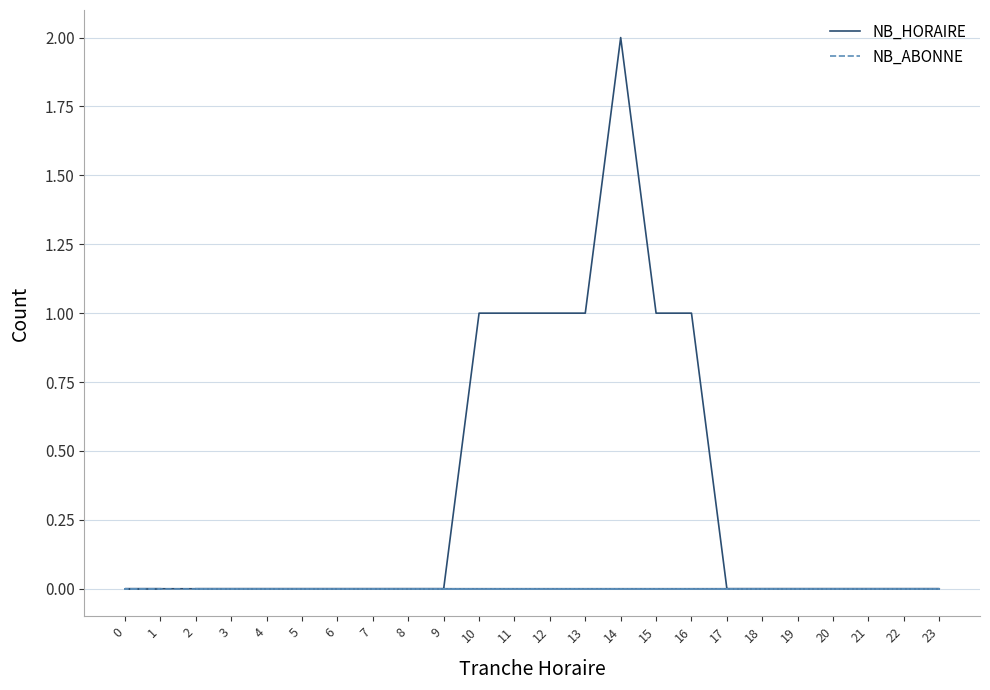

How many values in the NB_HORAIRE series exceed 0?

7